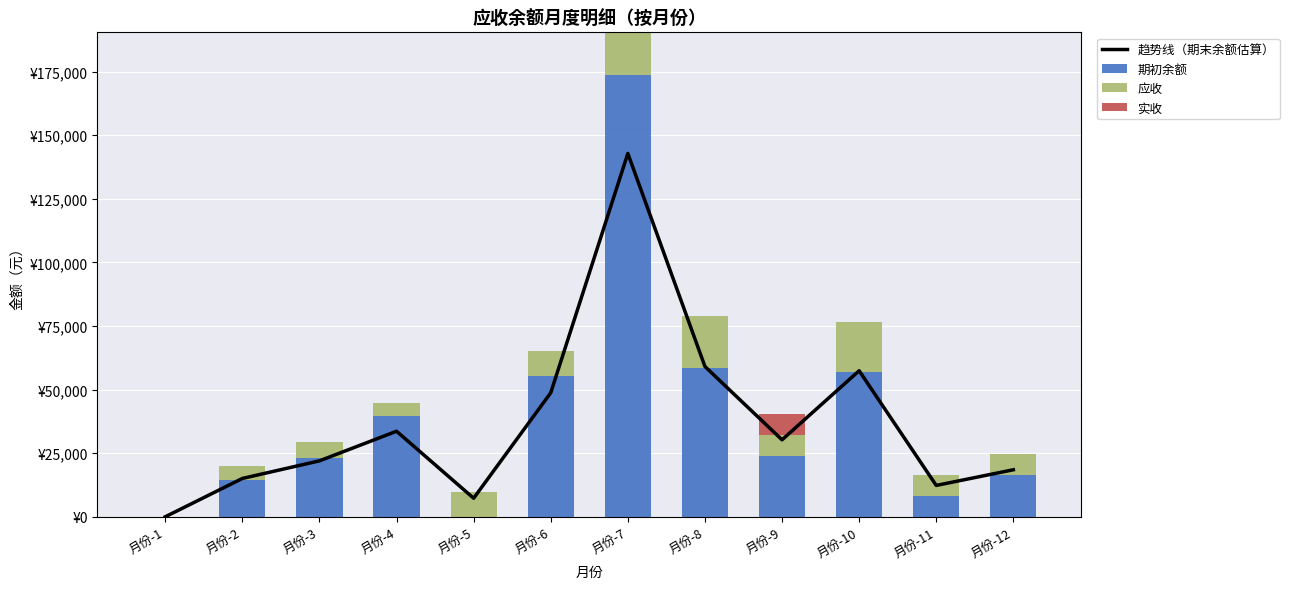

How many data points in 趋势线（期末余额估算） are above 30252?

6